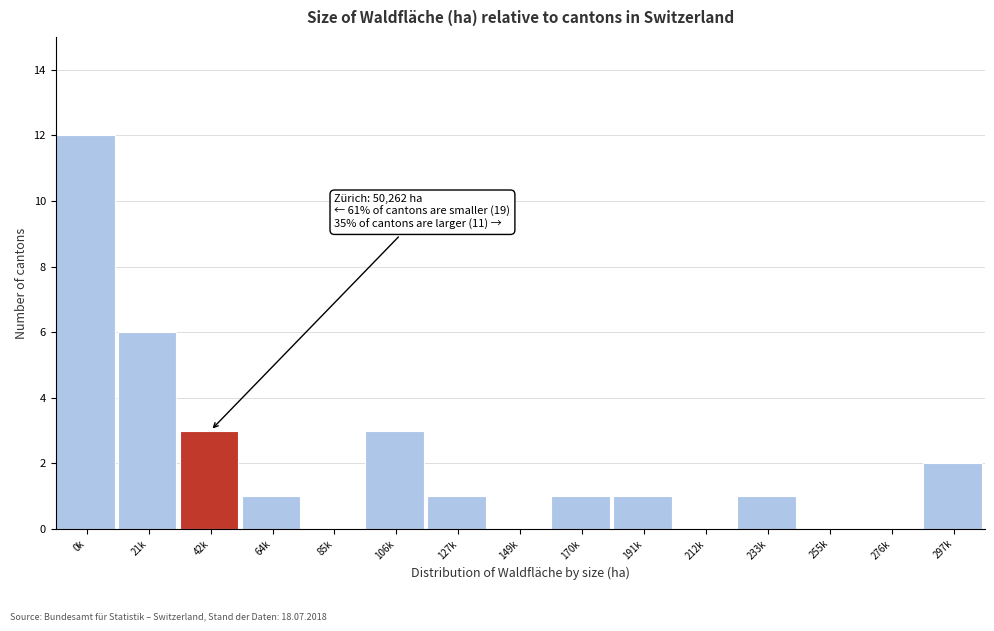

Reading left to right, list all the values displayed in this chart.

0k=12	21k=6	42k=3	64k=1	85k=0	106k=3	127k=1	149k=0	170k=1	191k=1	212k=0	233k=1	255k=0	276k=0	297k=2